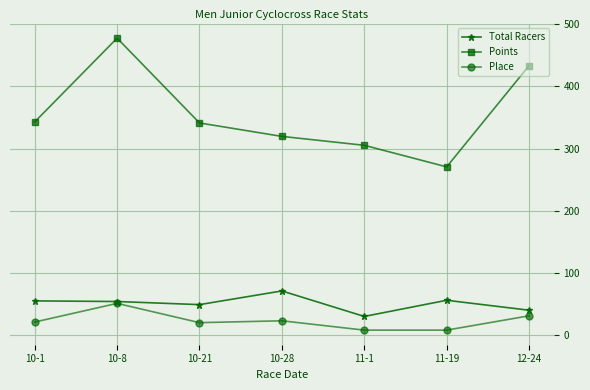

Where is the first local maximum for Place?

10-8